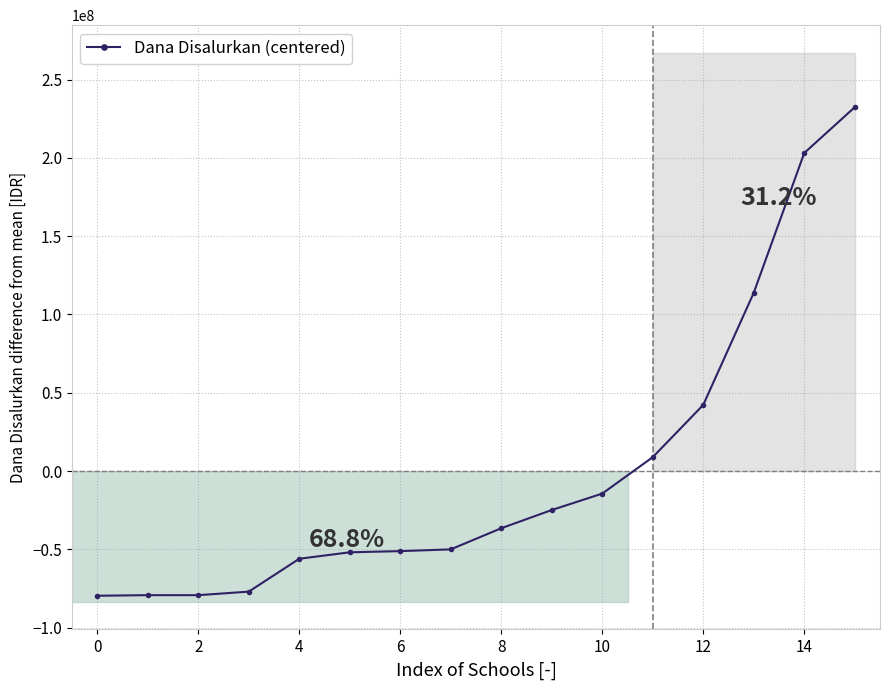

Between 15 and 8, which is larger?

15